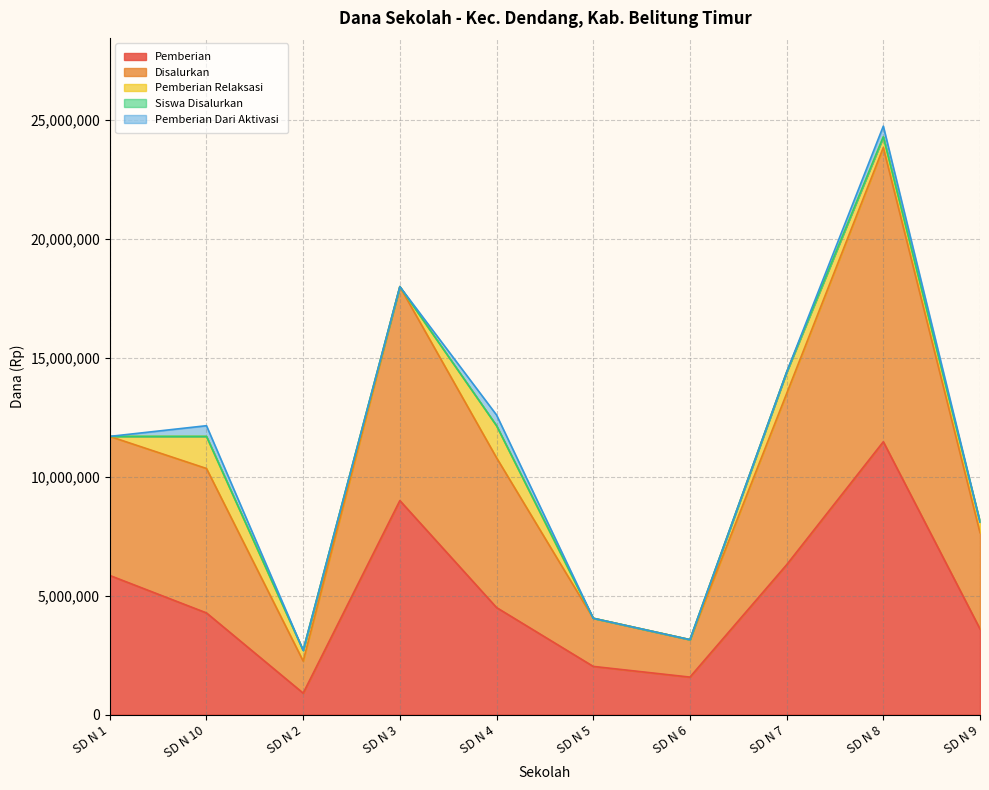

Where does the Siswa Disalurkan series first go above 11700014?

SD N 3